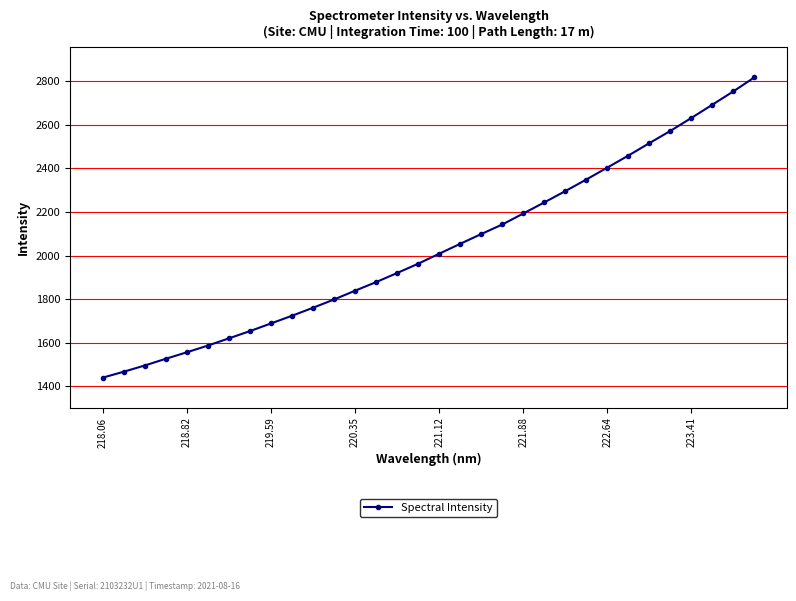

What is the difference between the maximum and minimum values?

1378.2